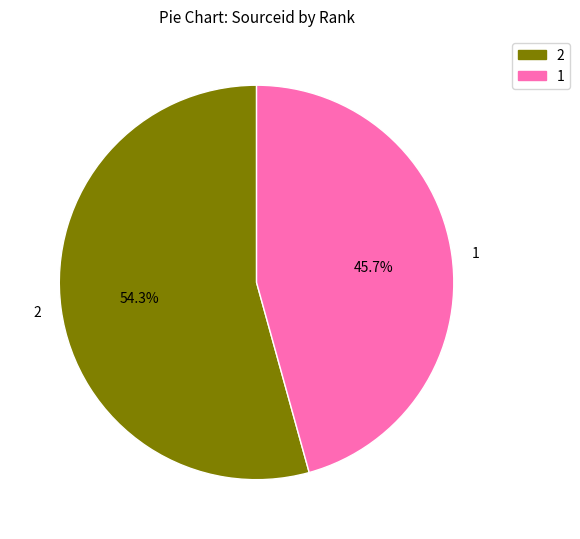

What percentage is the 1 slice, to the nearest percent?

46%